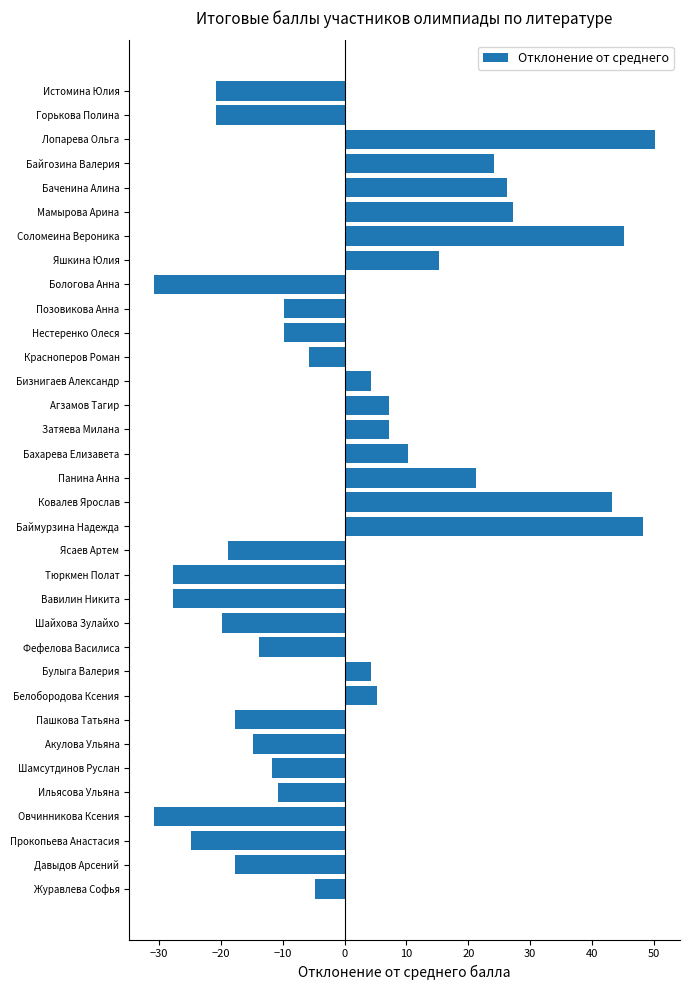

What is the difference between the maximum and second lowest values?

81.0